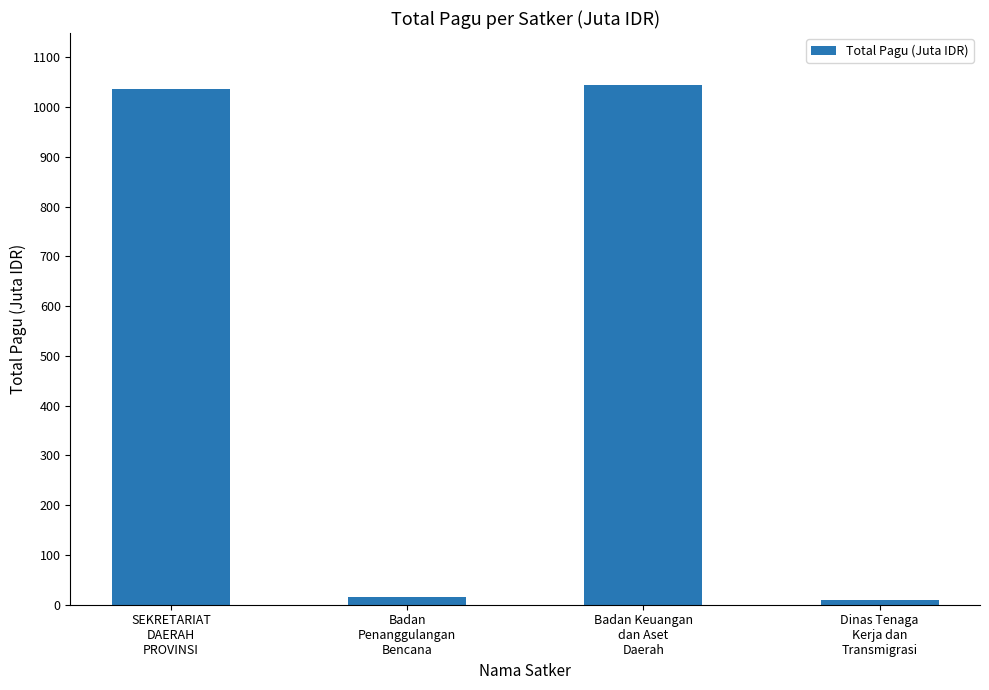

What is the label of the 3rd bar from the left?

Badan Keuangan
dan Aset
Daerah